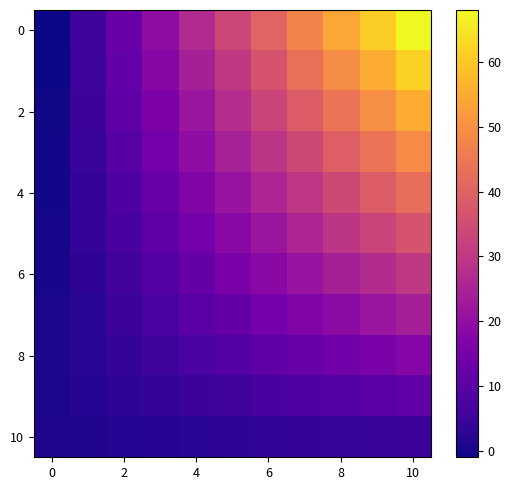

How many series are shown in this chart?

11